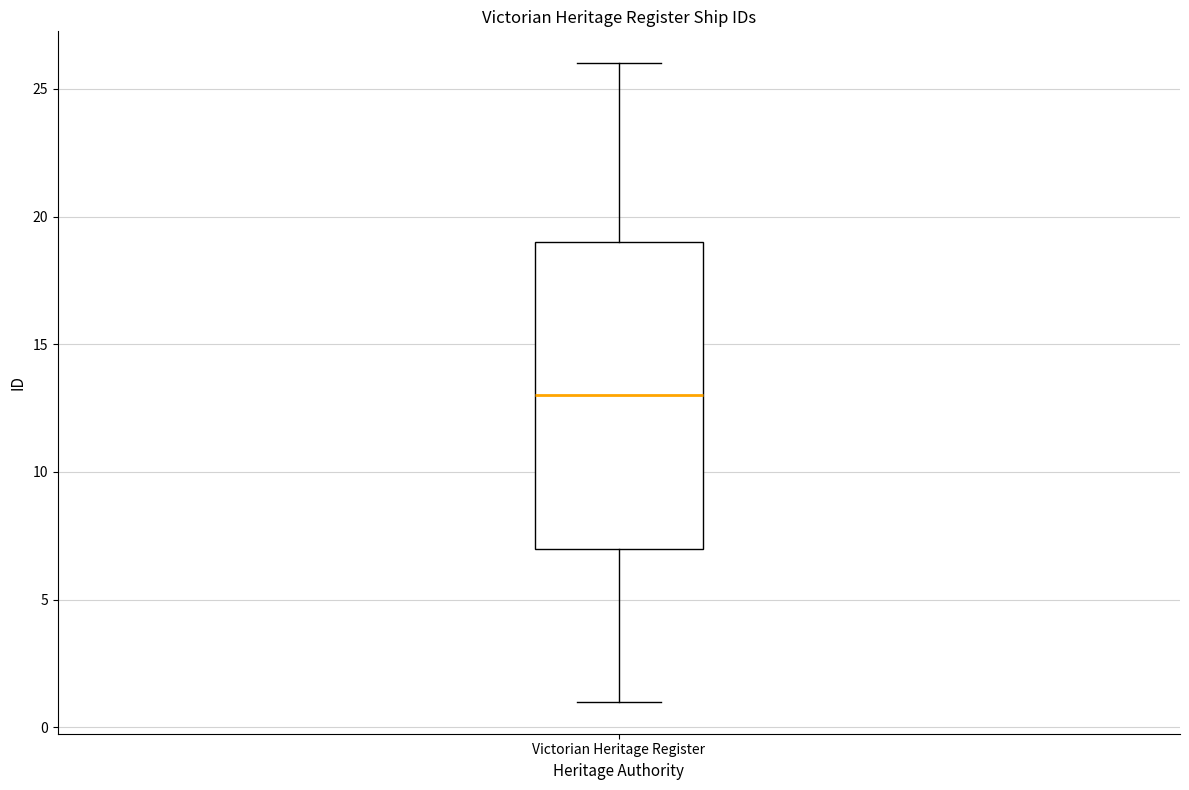

Read this box plot against the y-axis: the position of the median line, the range covered by the box, and the ends of both whiskers. The values are not printed on the chart, so give them approximately, as read against the axis.

median 13, box 7 to 19, whiskers 1 to 26